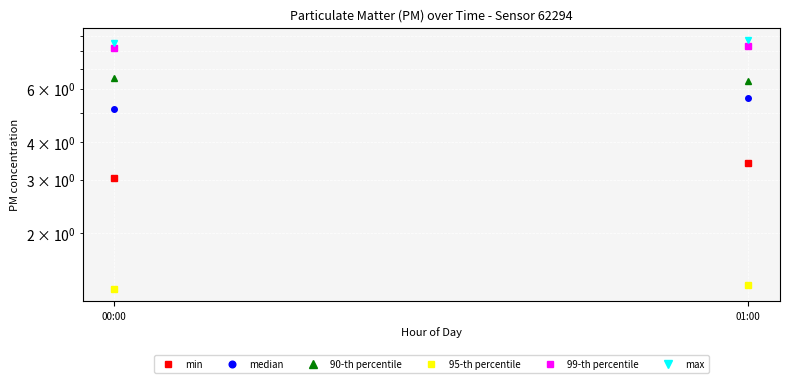

Which series has the widest spread of values?

median